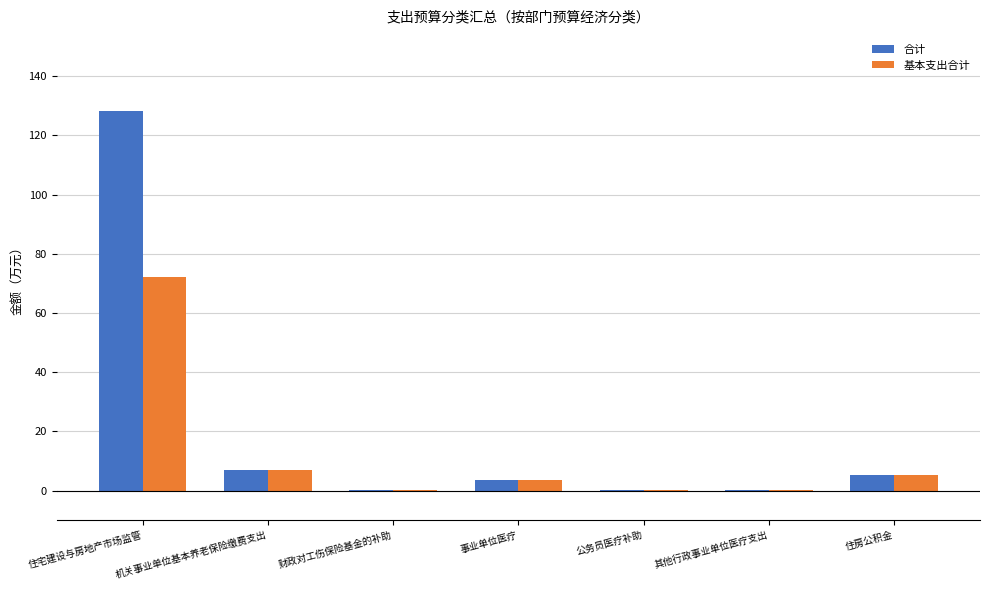

At which category is the sum across all series the highest?

住宅建设与房地产市场监管